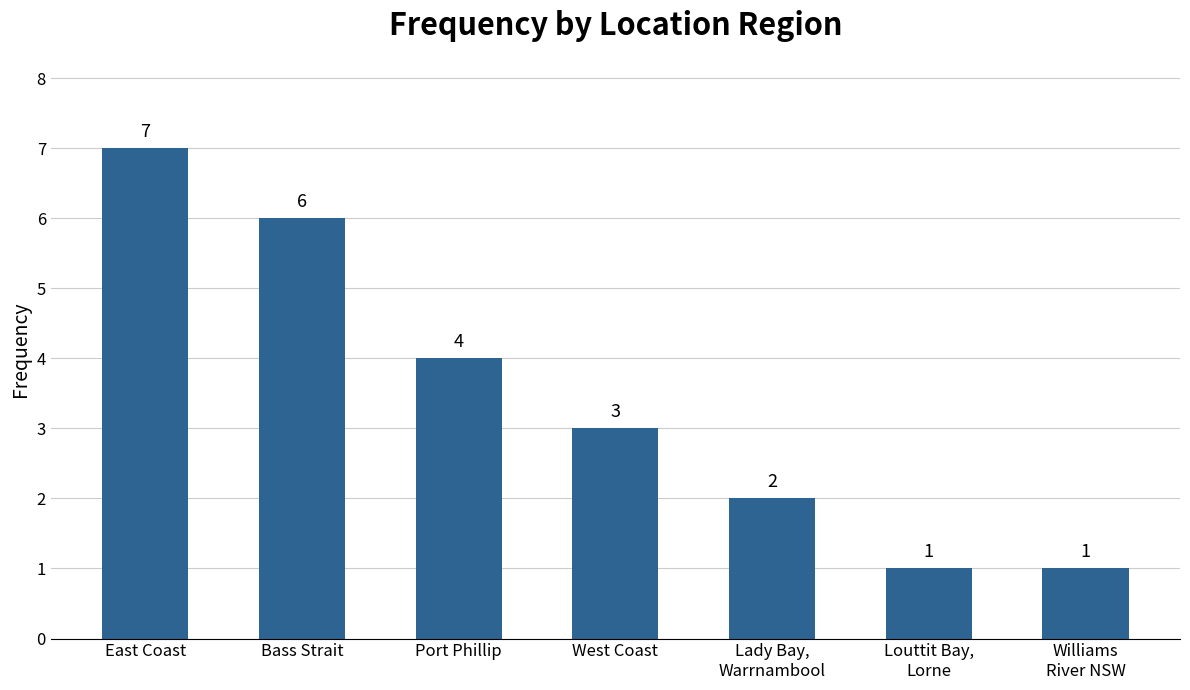

What is the sum of the values at Williams
River NSW and Port Phillip?

5